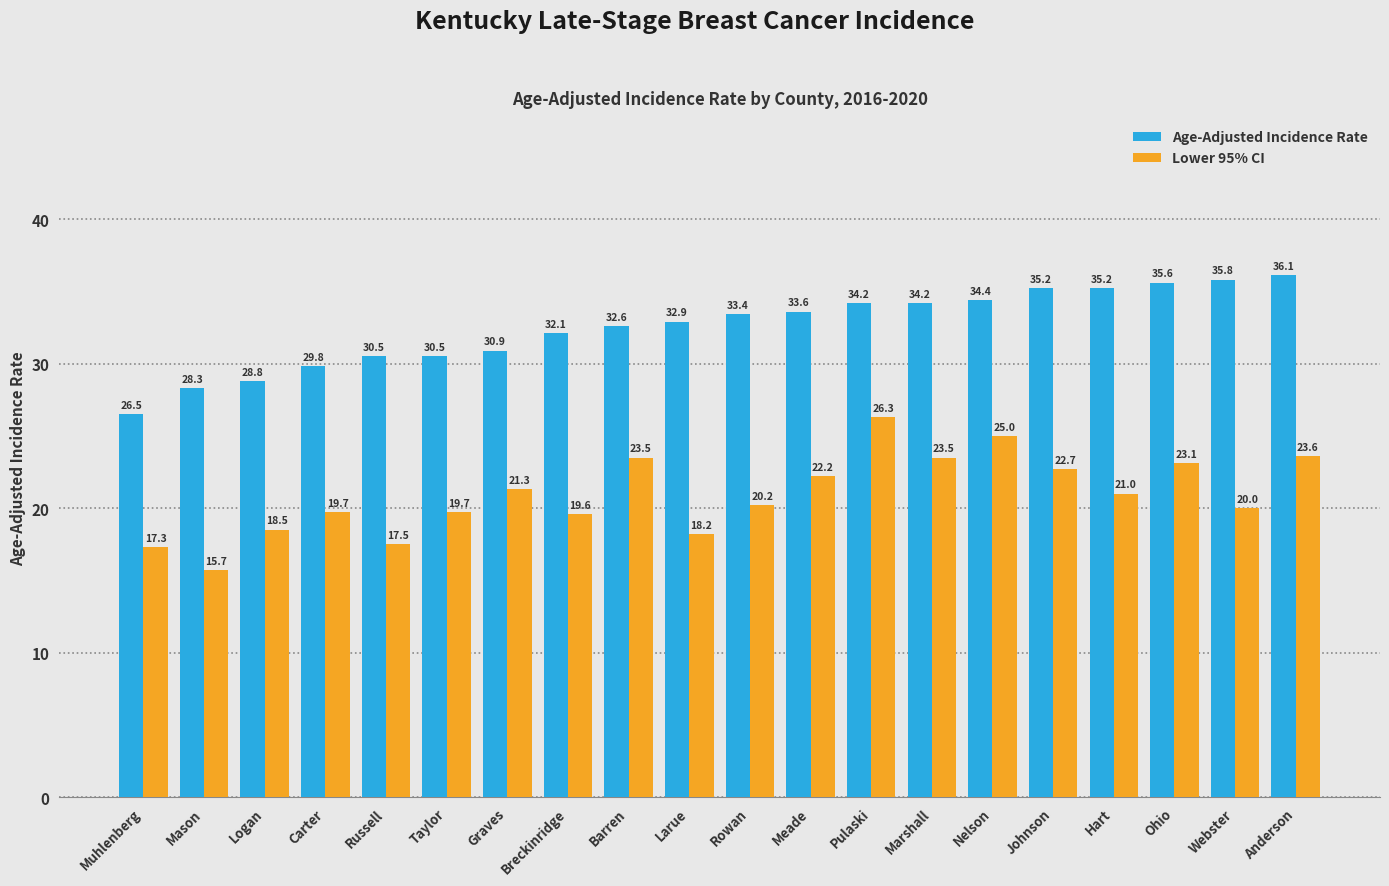

What is the sum of all Age-Adjusted Incidence Rate values?

650.6